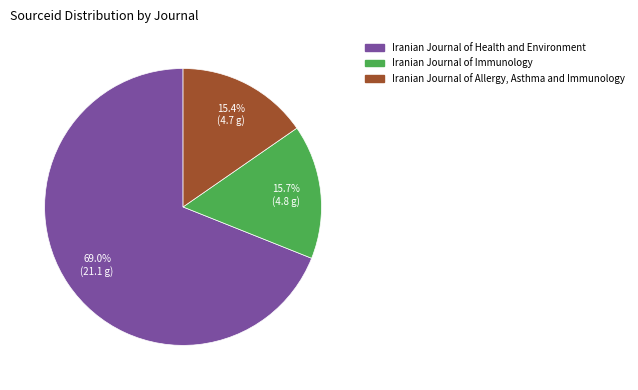

How many slices are in this pie chart?

3